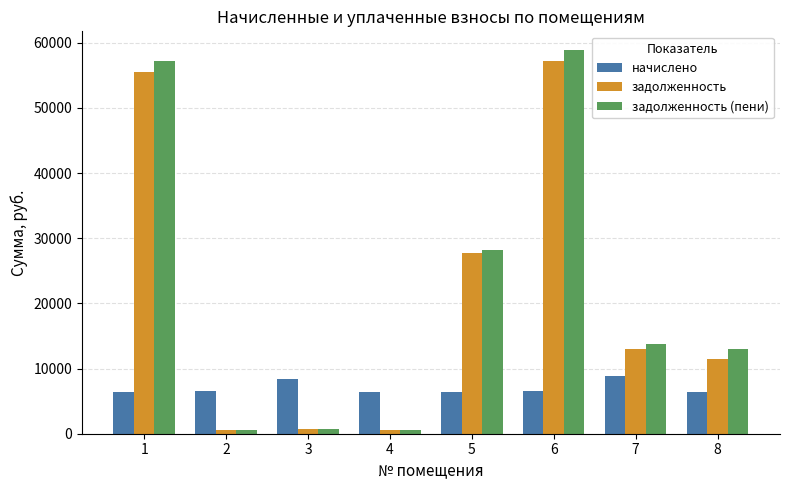

What is the approximate value of задолженность at 8?

11454.0